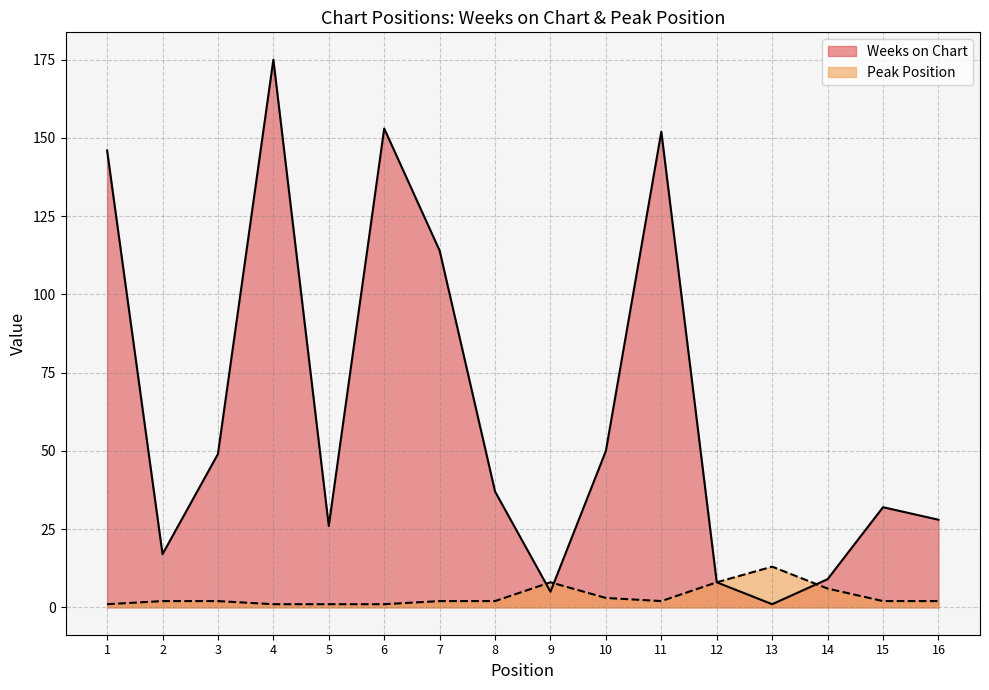

What is the spread (max minus min) of values at 3?

47